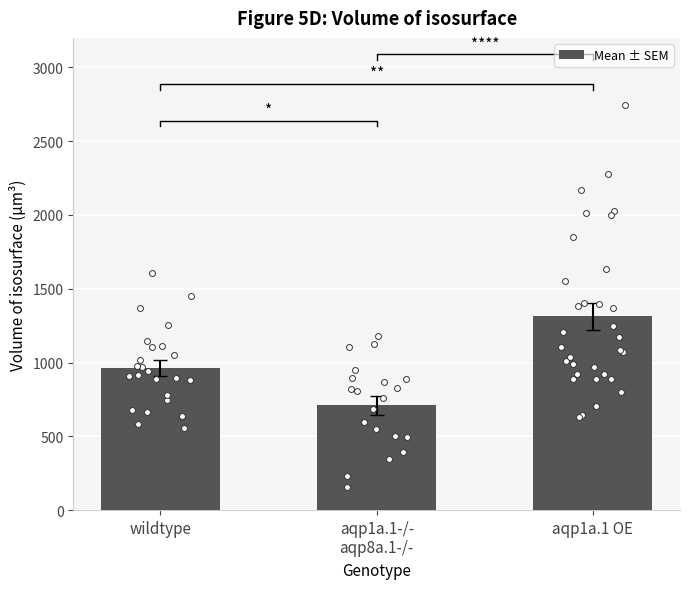

Approximately how many times larger is the value at wildtype compared to aqp1a.1 OE?

0.7